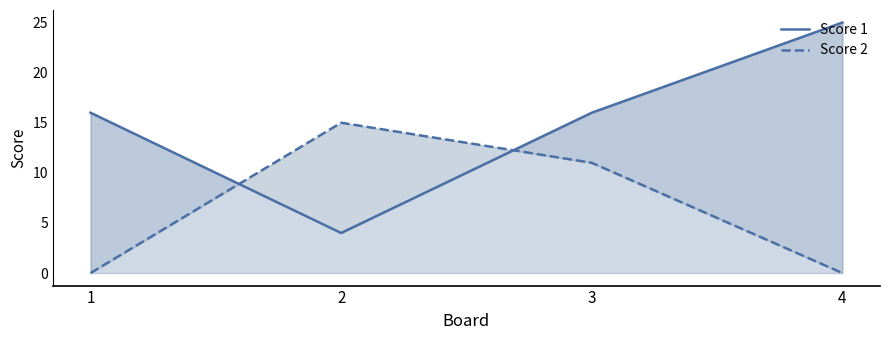

In Score 2, how many points are higher than both neighbors (excluding endpoints)?

1